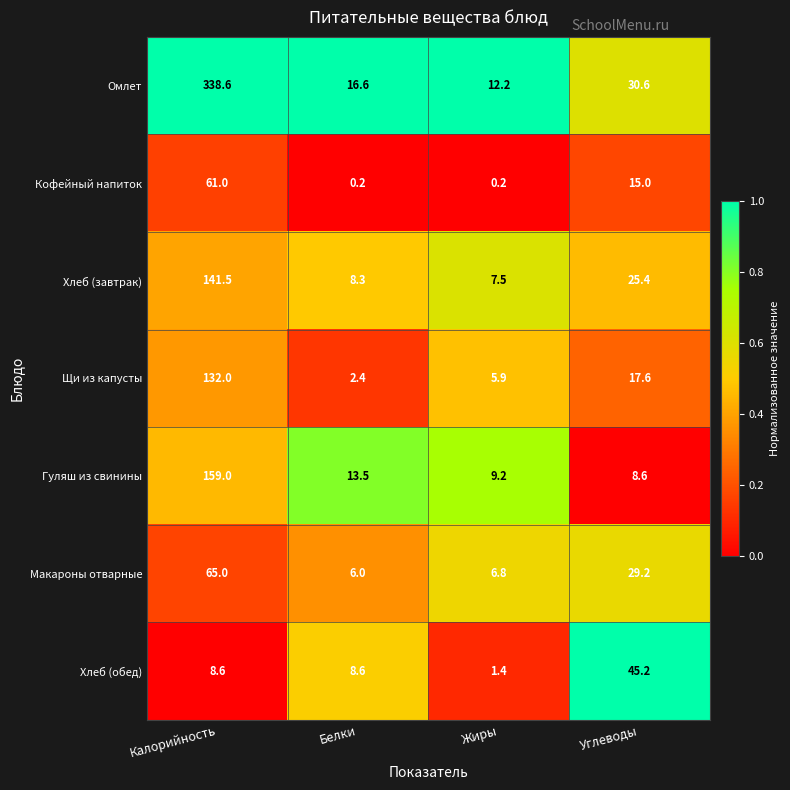

Which series has the largest total across all categories?

Омлет